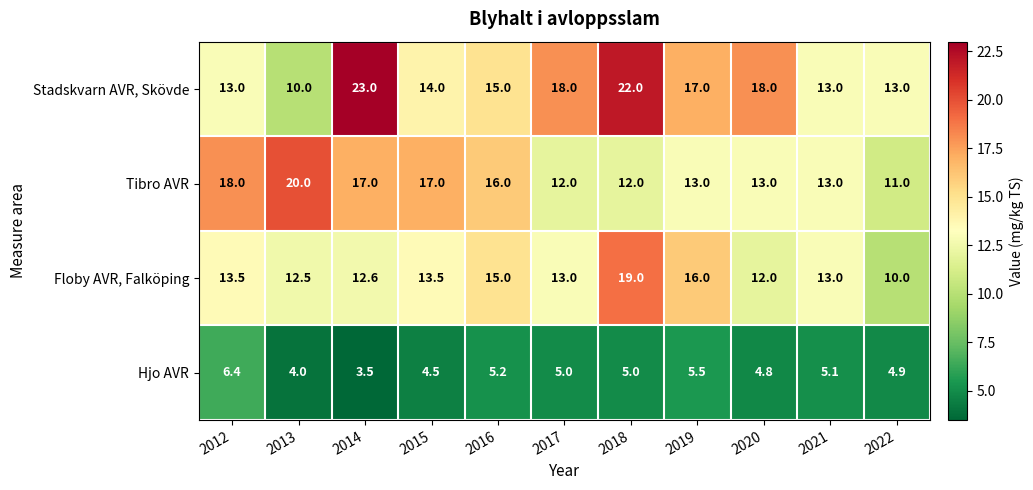

What is the difference between the maximum and minimum values in the Tibro AVR series?

9.0